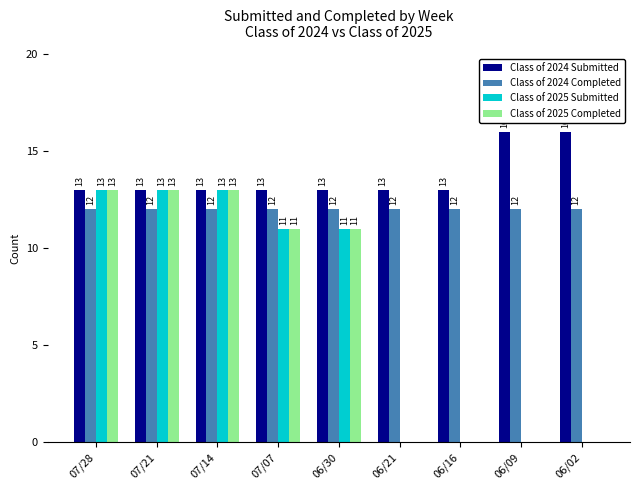

How many Class of 2025 Submitted values are between 0 and 13?

9